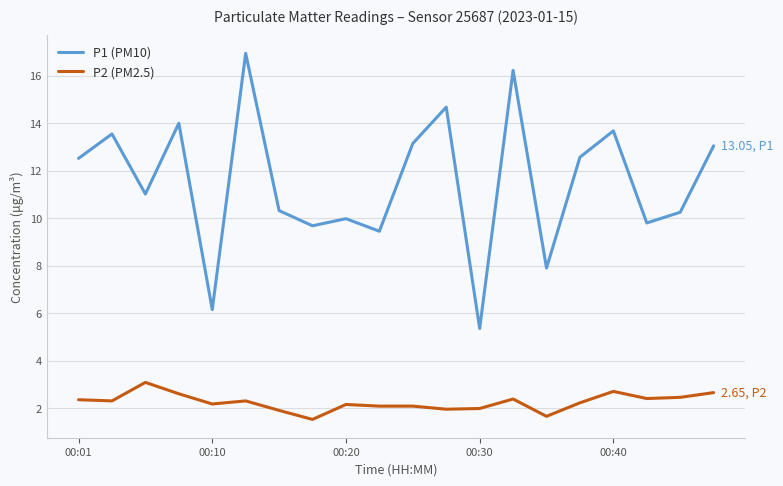

What is the difference between the maximum and minimum values in the P2 (PM2.5) series?

1.6